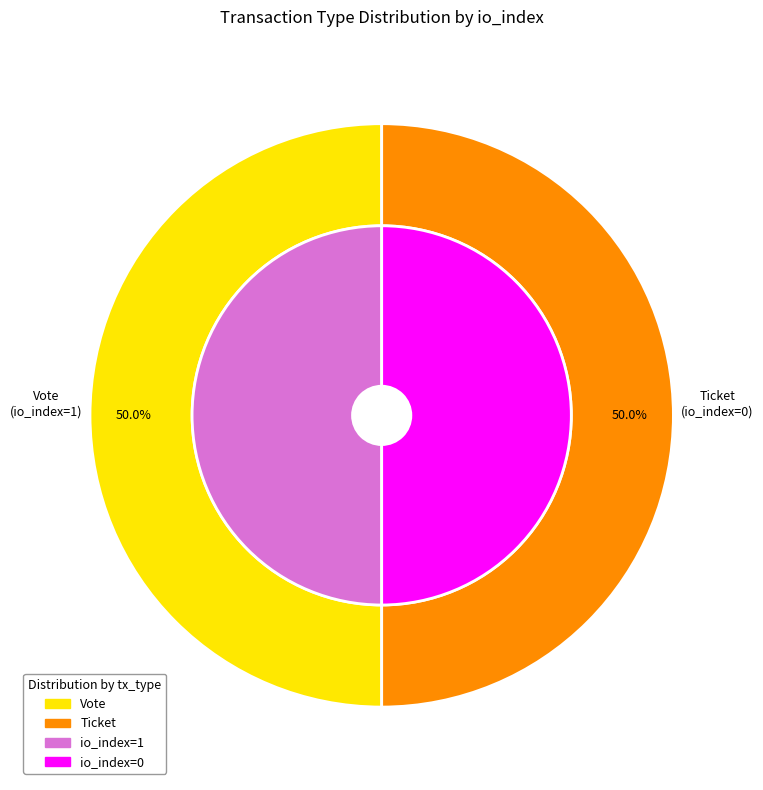

The Vote (io_index=1) slice represents 99% of the pie. True or false?

False